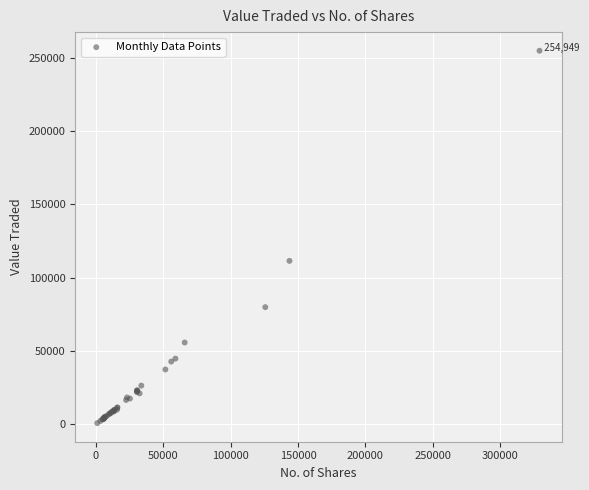

What Y value in the scatter plot is closest to 127819?

111467